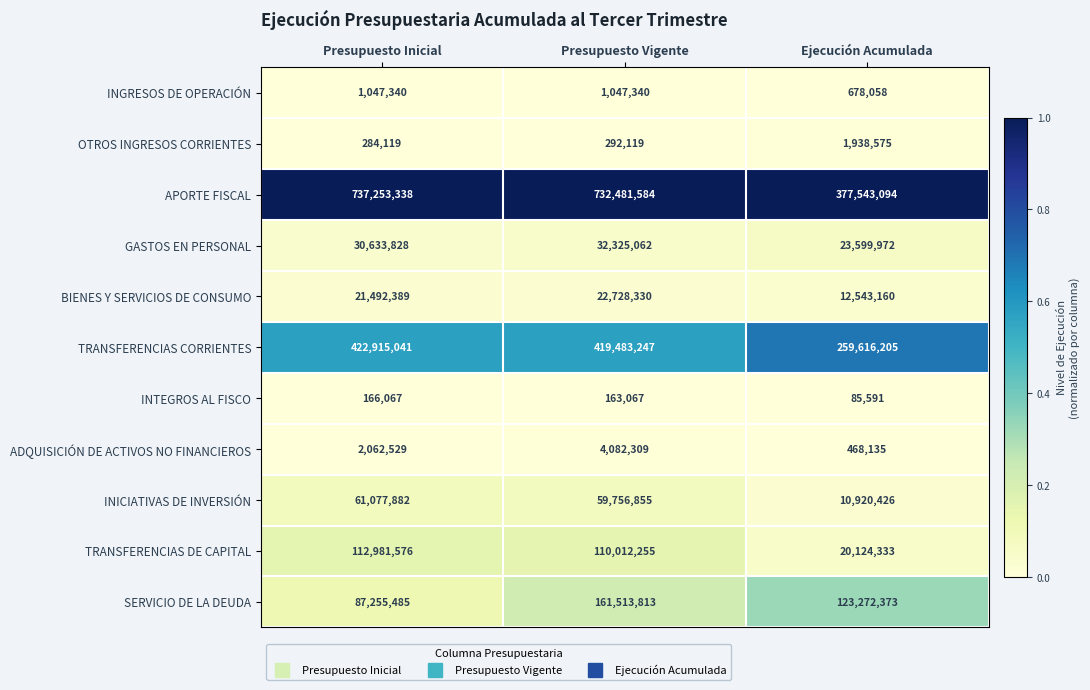

True or false: GASTOS EN PERSONAL has a value of 5951305 at Ejecución Acumulada.

False